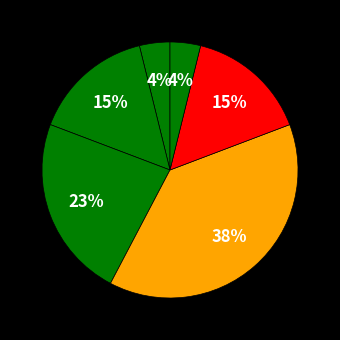

How many segments does this pie chart have?

6